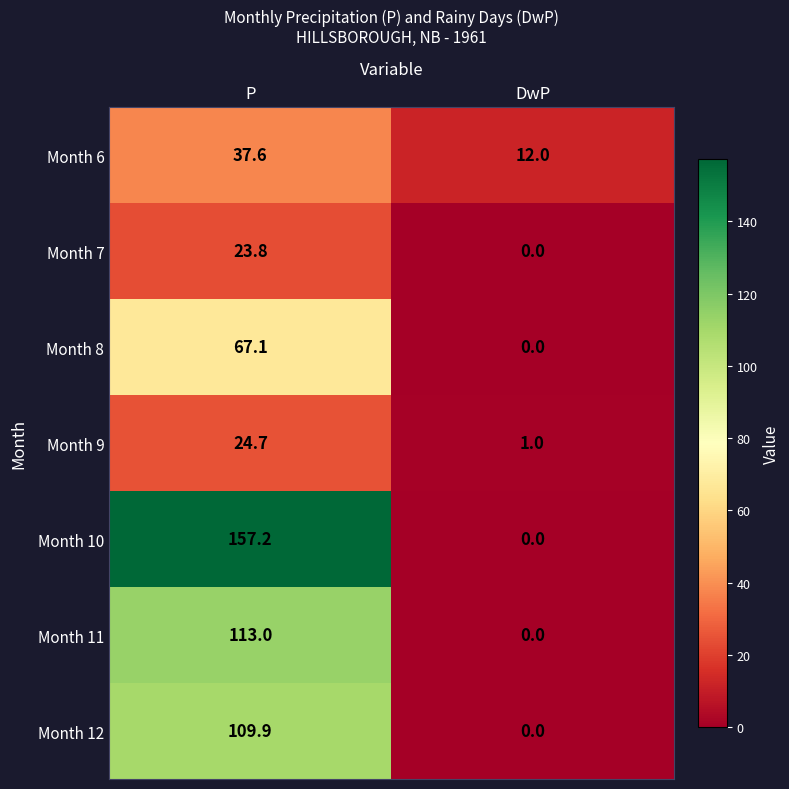

What is the maximum value for Month 9?

24.7